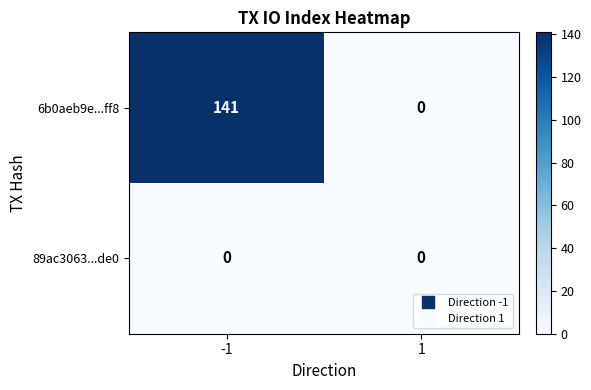

How many values in the 6b0aeb9e...ff8 series are below 141?

1